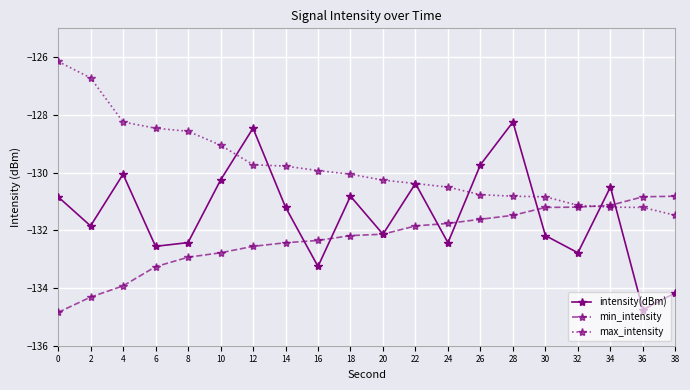

The value of max_intensity at 24 is -85.5. True or false?

False